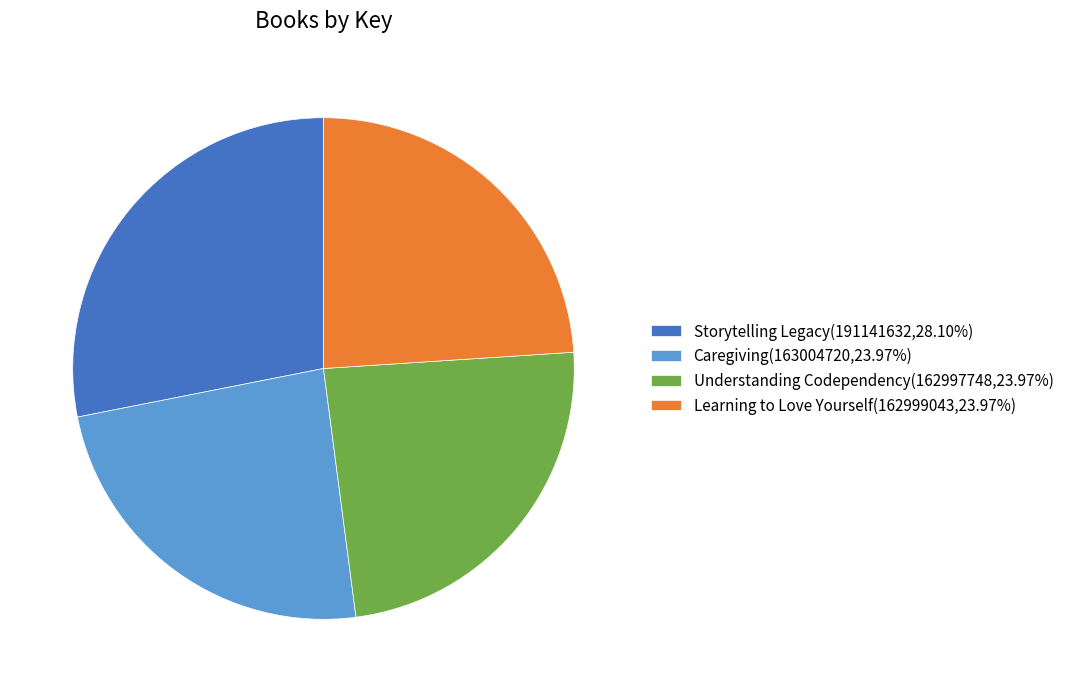

How many slices are in this pie chart?

4